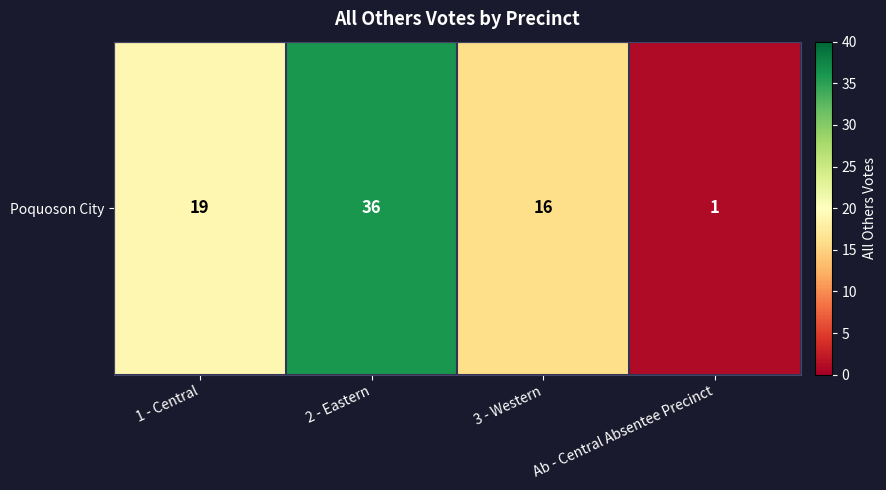

Between 1 - Central and Ab - Central Absentee Precinct, which is larger?

1 - Central